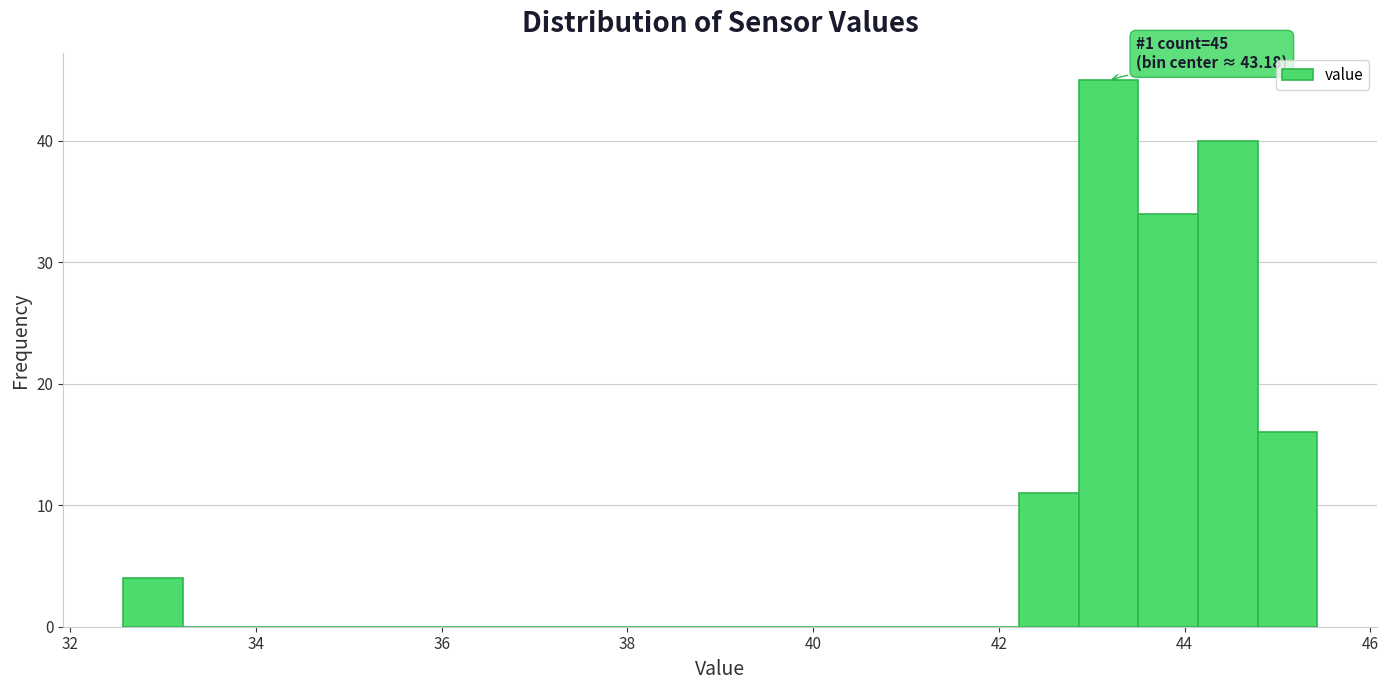

Around what value on the x-axis is the tallest bar? Give the approximate position of its centre, as read against the axis.

43.2